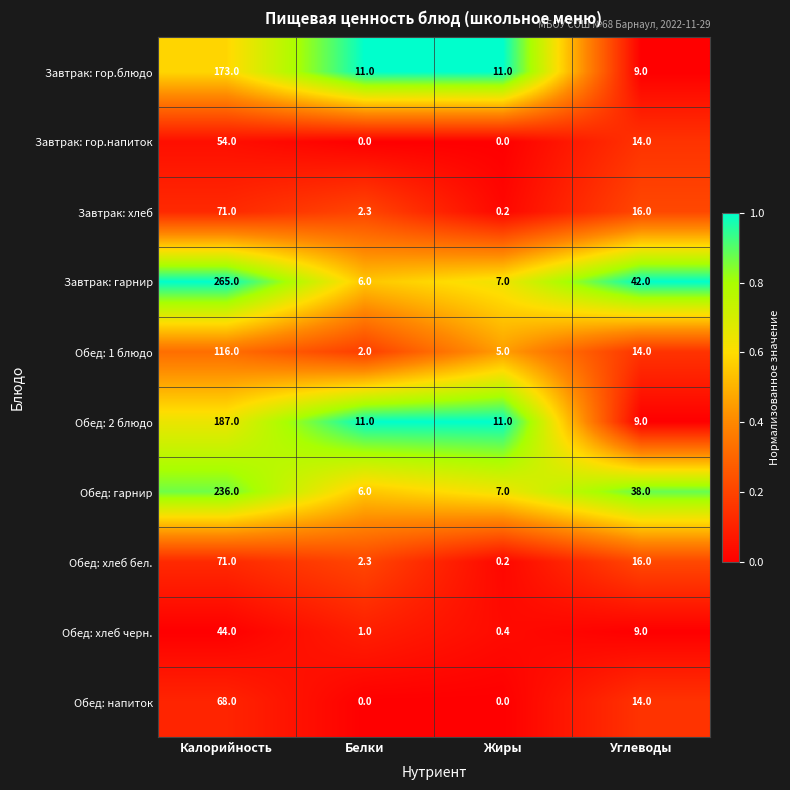

What is the total value across all series at Белки?

41.6